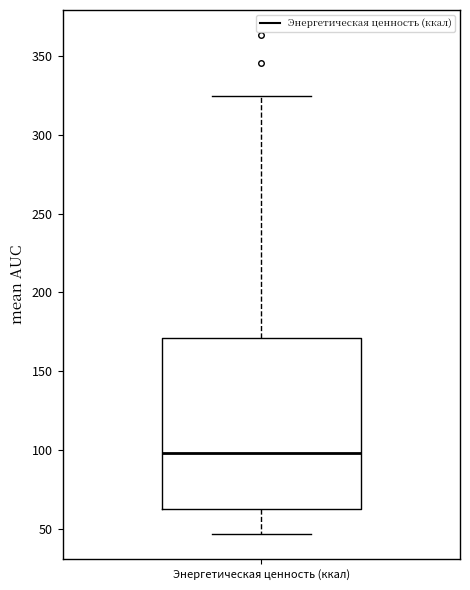

Read this box plot against the y-axis: the position of the median line, the range covered by the box, and the ends of both whiskers. The values are not printed on the chart, so give them approximately, as read against the axis.

median 100, box 60 to 170, whiskers 45 to 325